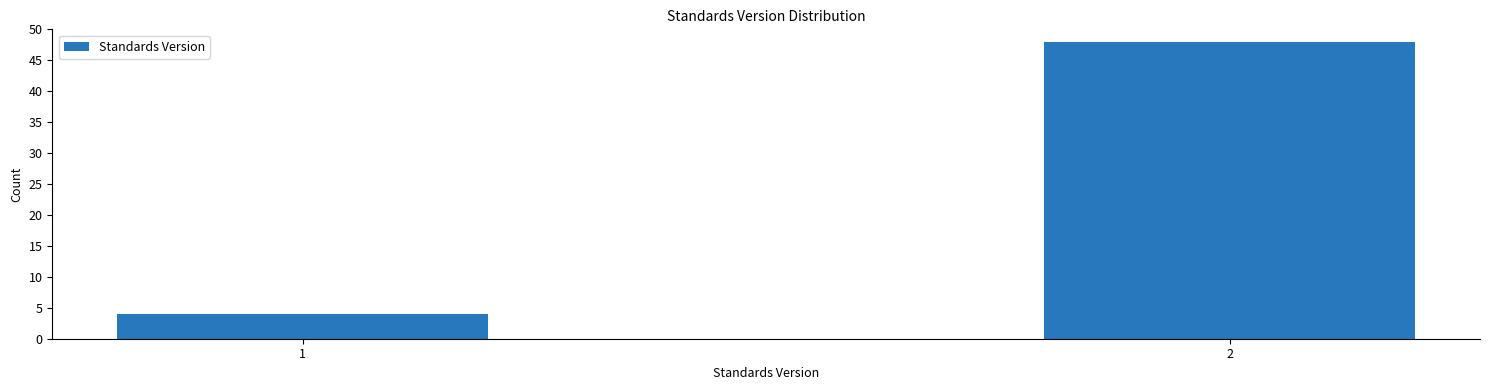

Reading right to left, extract all data points from this chart.

2=48	1=4